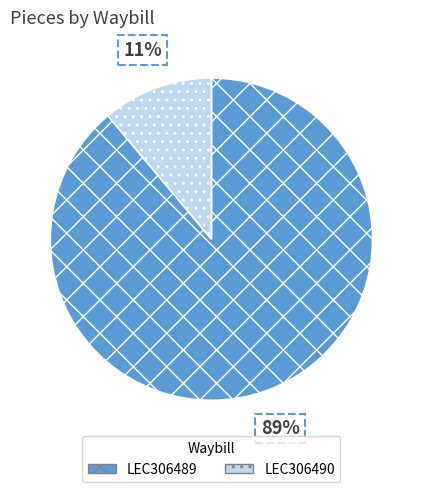

What is the ratio of the value at LEC306490 to the value at LEC306489?

0.1